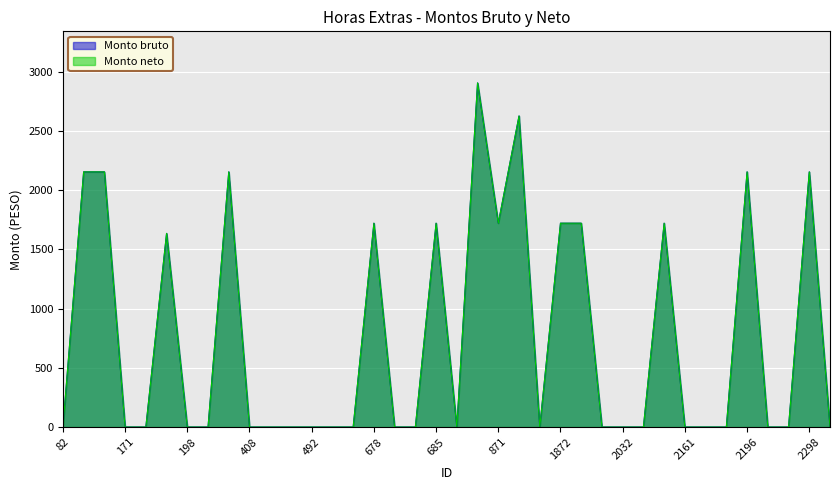

Which series changed the most between 1867 and 2196?

Monto bruto